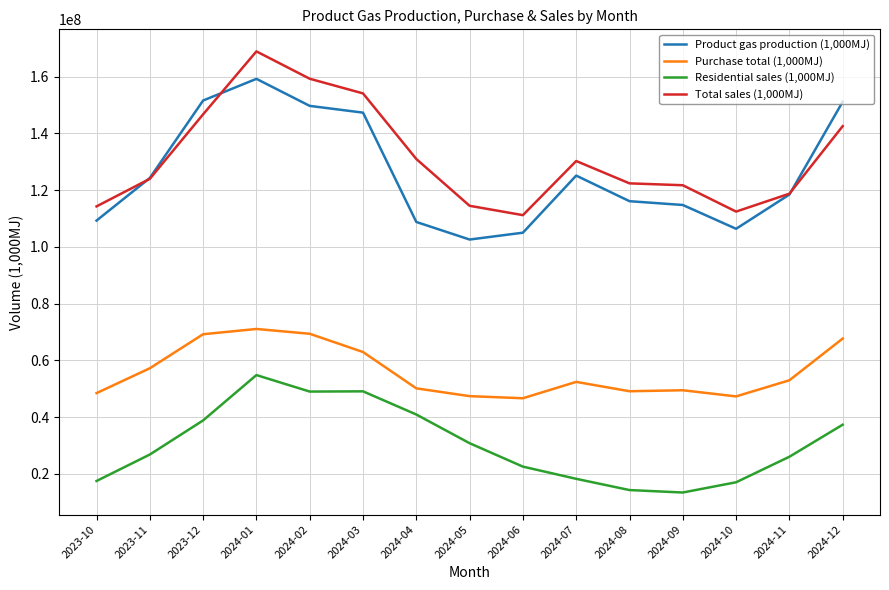

List the series in order of their peak value, highest first.

Total sales (1,000MJ), Product gas production (1,000MJ), Purchase total (1,000MJ), Residential sales (1,000MJ)